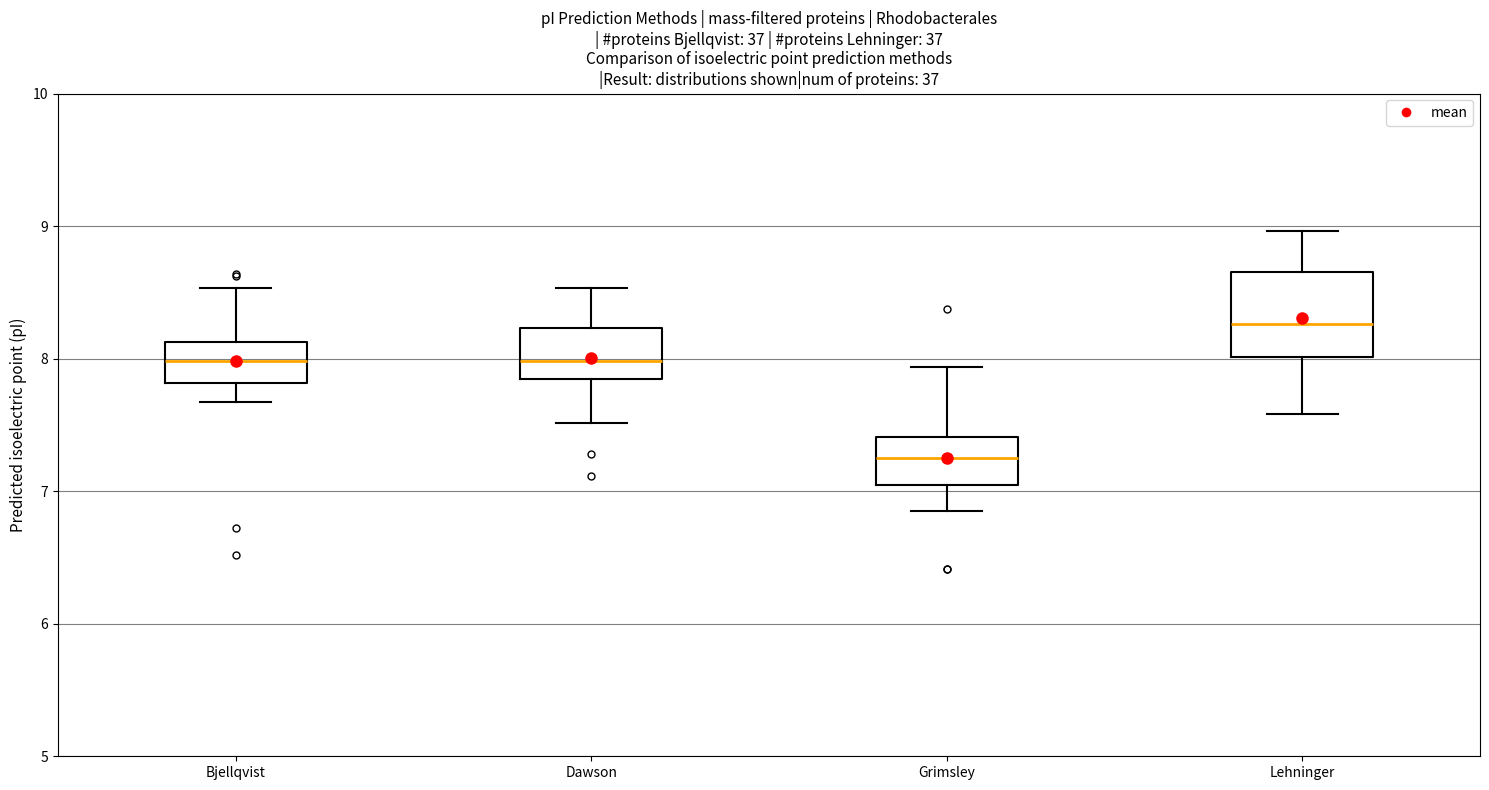

Reading left to right, transcribe this box plot: for each box, give where its median line is, the range the box spans, and where its two whiskers end, as read against the y-axis. The values are not printed on the chart, so give them approximately, as read against the axis.

Bjellqvist: median 8.0, box 7.8 to 8.1, whiskers 7.7 to 8.5
Dawson: median 8.0, box 7.8 to 8.2, whiskers 7.5 to 8.5
Grimsley: median 7.2, box 7.0 to 7.4, whiskers 6.9 to 7.9
Lehninger: median 8.3, box 8.0 to 8.7, whiskers 7.6 to 9.0